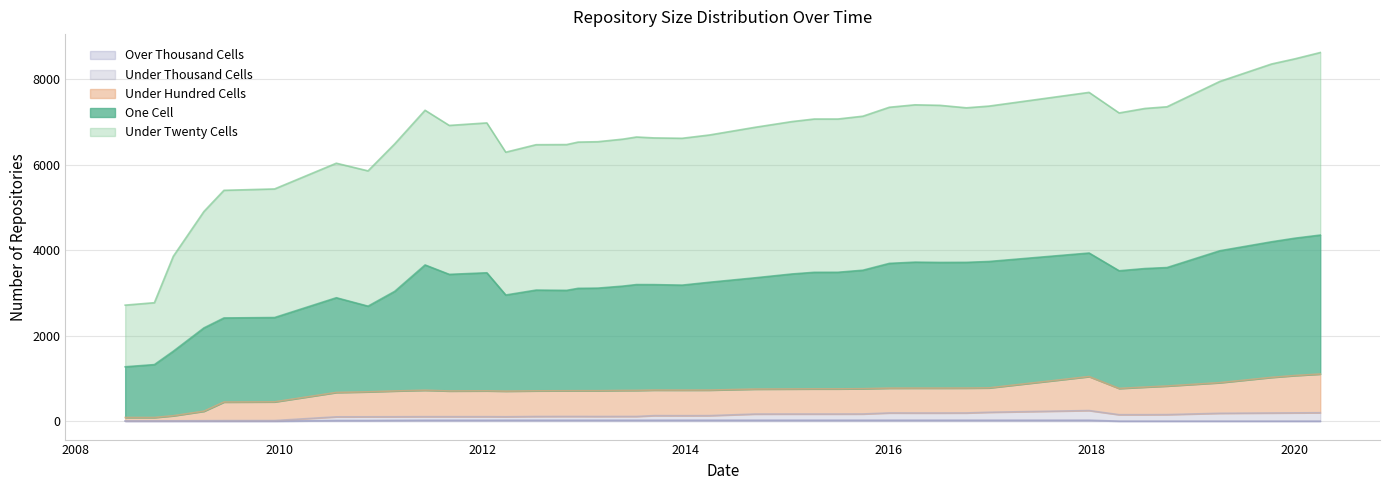

What position from the left is 2016-07-04?

30